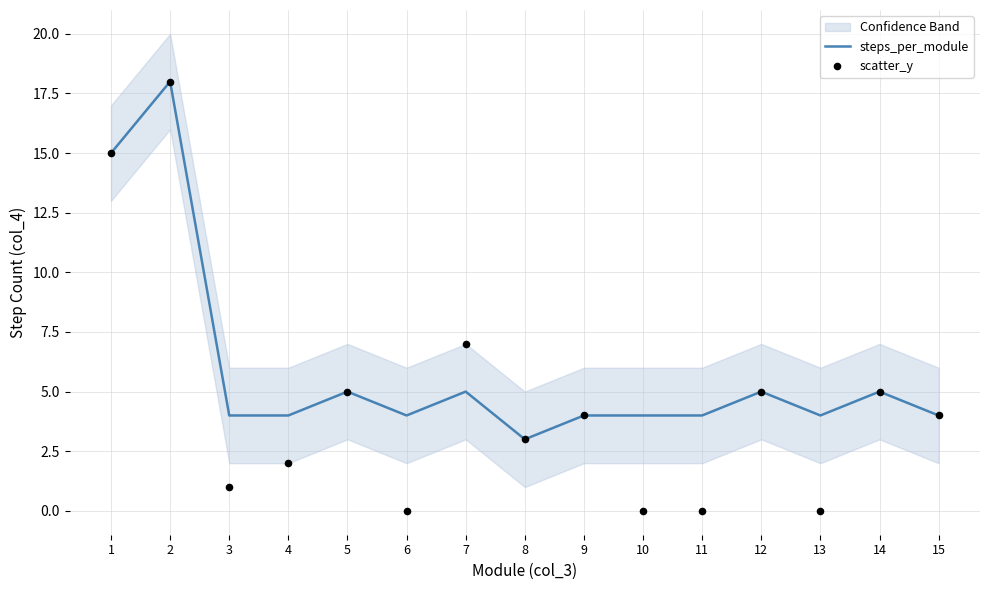

At how many categories does at least one series exceed 9?

2